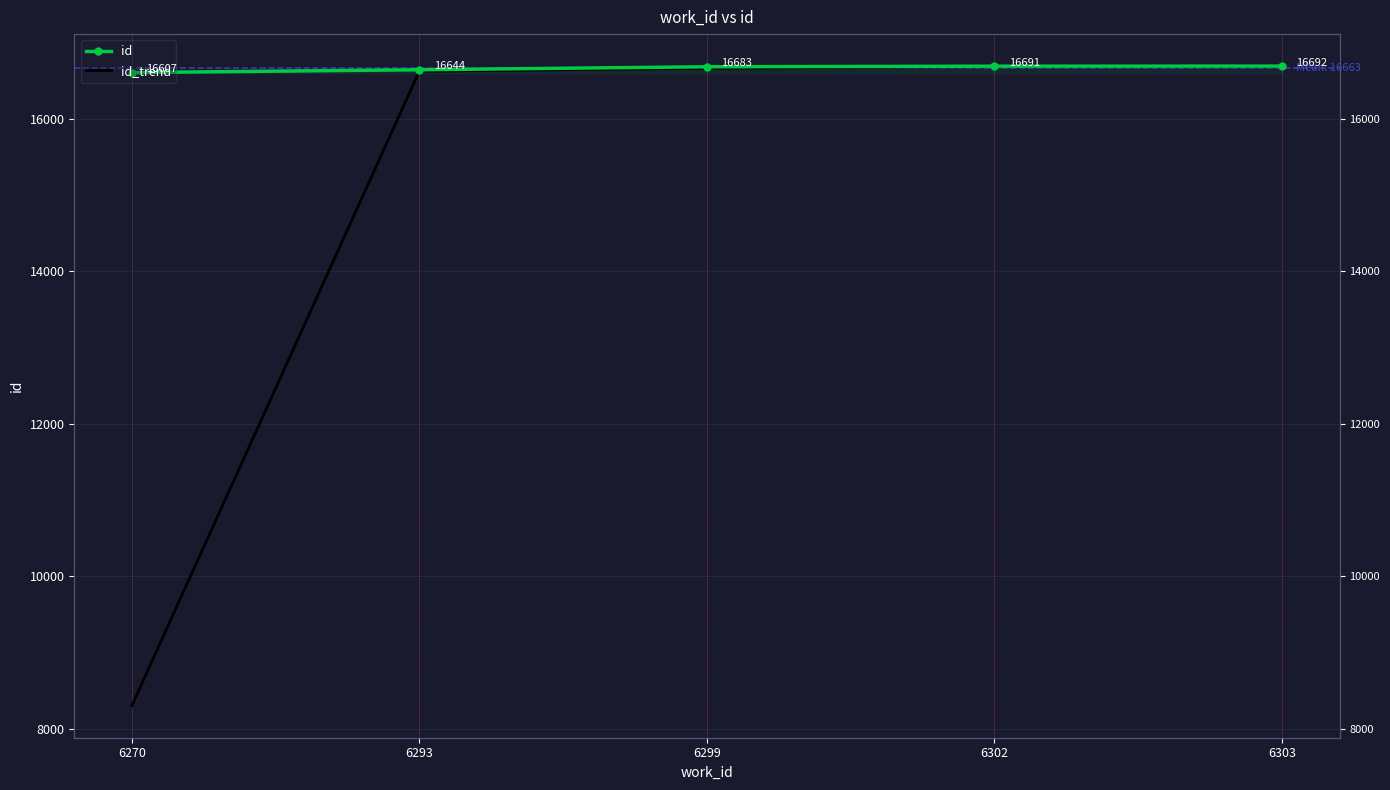

Count the number of data series in this chart.

2